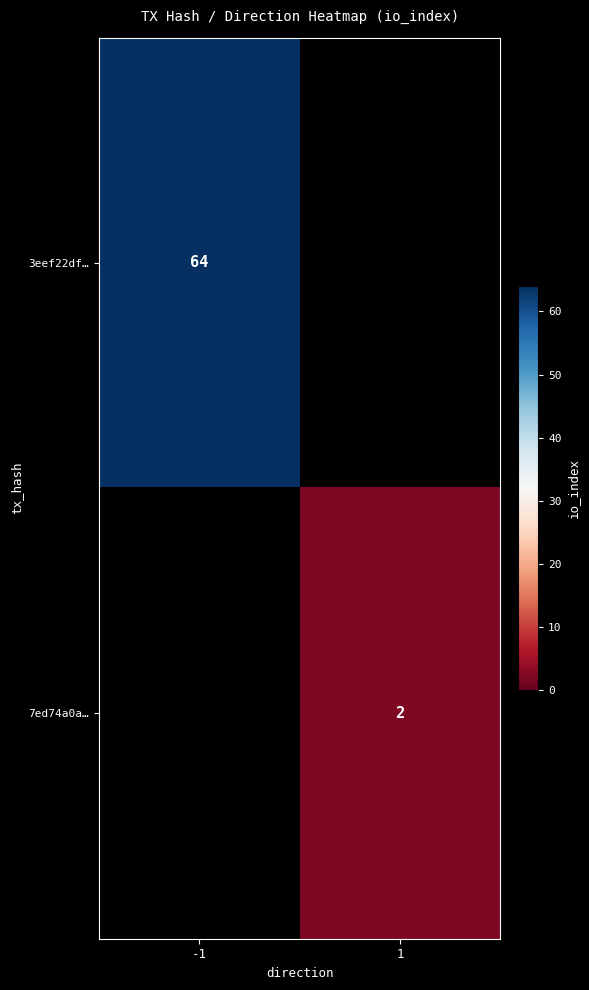

Is the value of 7ed74a0a… at 1 greater than the value of 3eef22df… at -1?

No